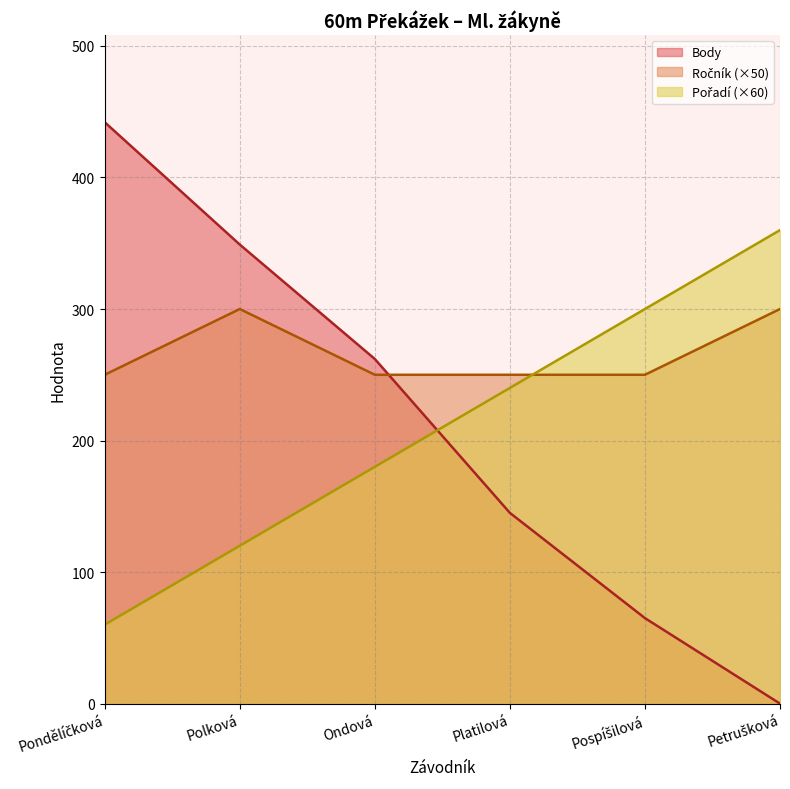

How many categories are shown in the chart?

6